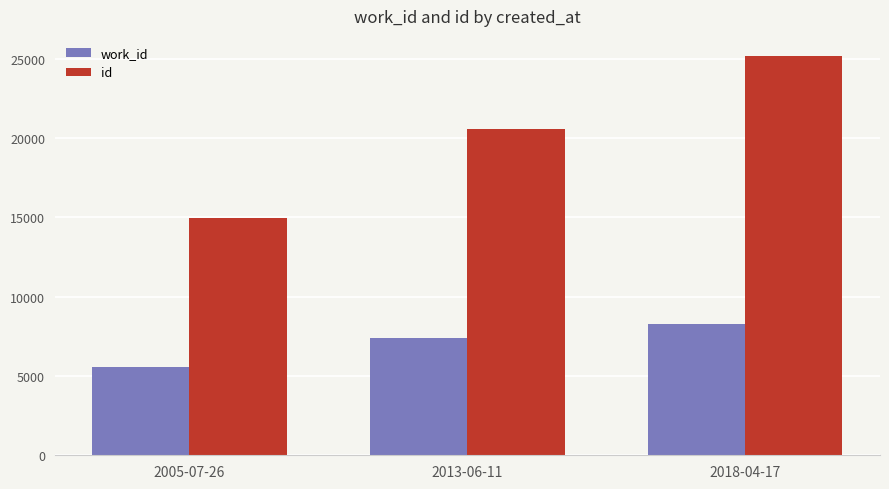

Which label corresponds to the largest value in the chart?

2018-04-17